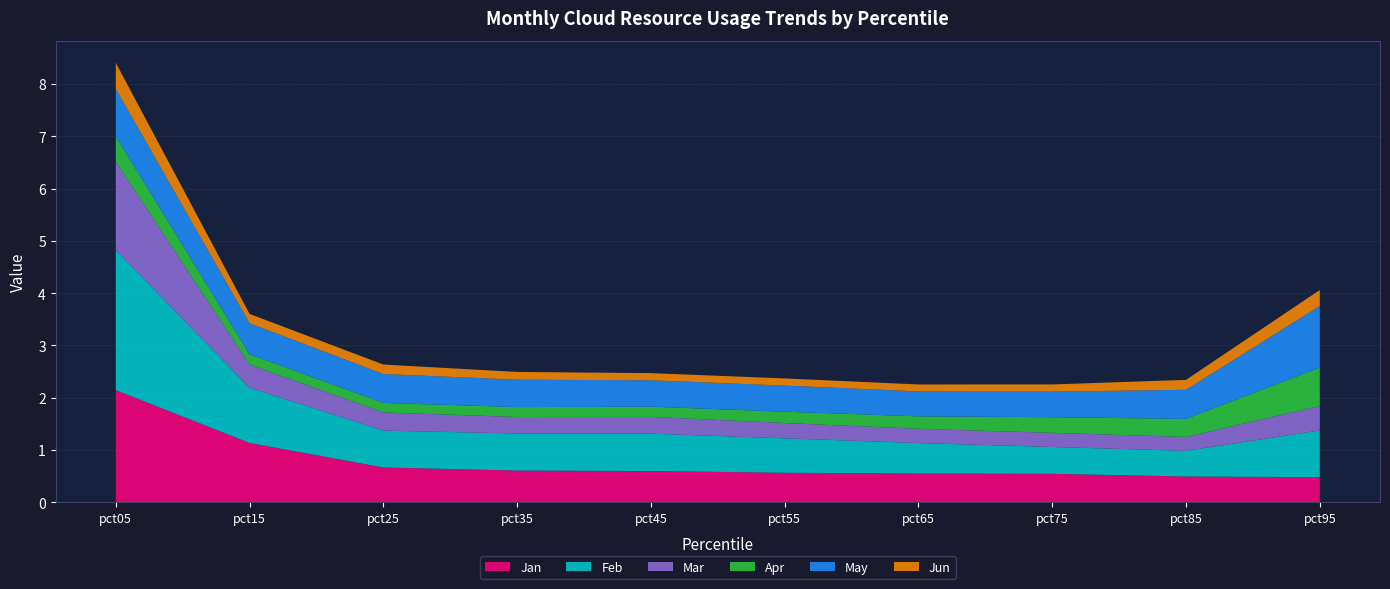

Reading left to right, what are all the values shown in this chart?

Jan: 2.1	1.1	0.7	0.6	0.6	0.6	0.5	0.5	0.5	0.5
Feb: 2.7	1.1	0.7	0.7	0.7	0.7	0.6	0.5	0.5	0.9
Mar: 1.7	0.4	0.3	0.3	0.3	0.3	0.3	0.3	0.3	0.5
Apr: 0.5	0.2	0.2	0.2	0.2	0.2	0.2	0.3	0.3	0.7
May: 0.9	0.6	0.6	0.5	0.5	0.5	0.5	0.5	0.6	1.2
Jun: 0.5	0.2	0.2	0.1	0.1	0.1	0.1	0.1	0.2	0.3